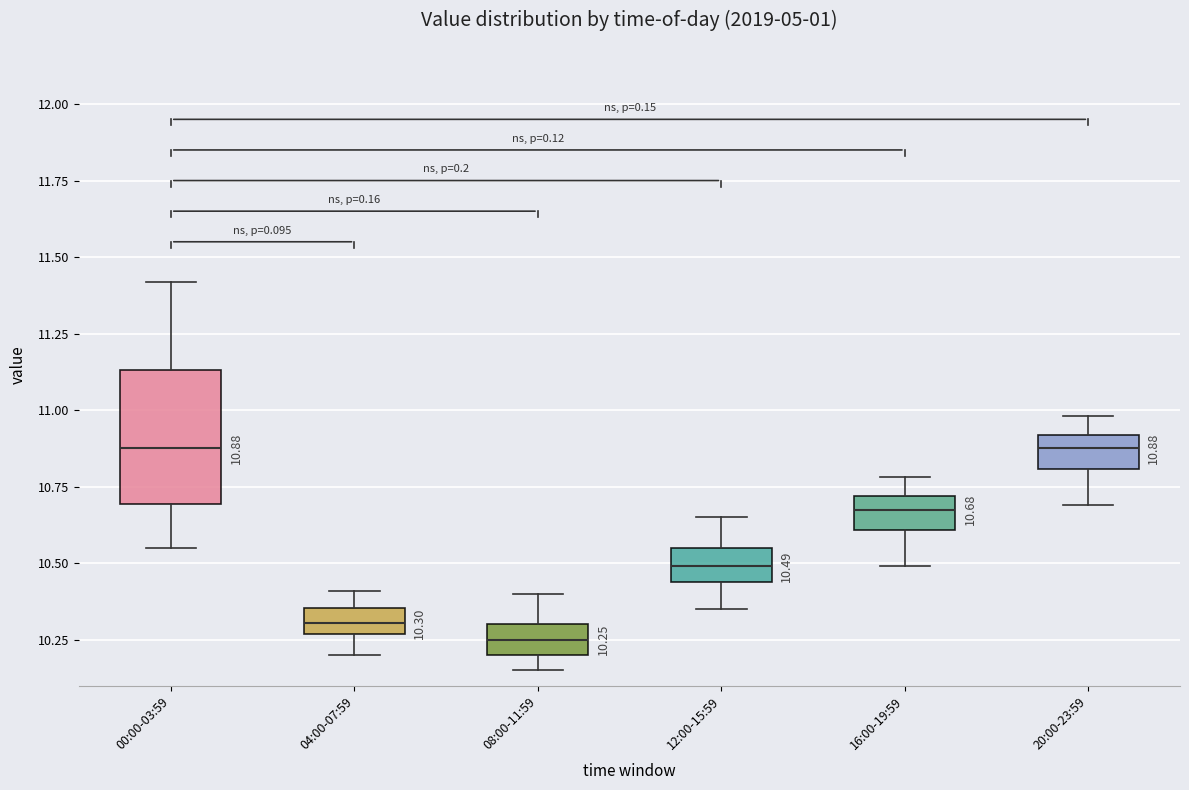

Comparing the boxes themselves (not the whiskers), which one is the tallest?

00:00-03:59